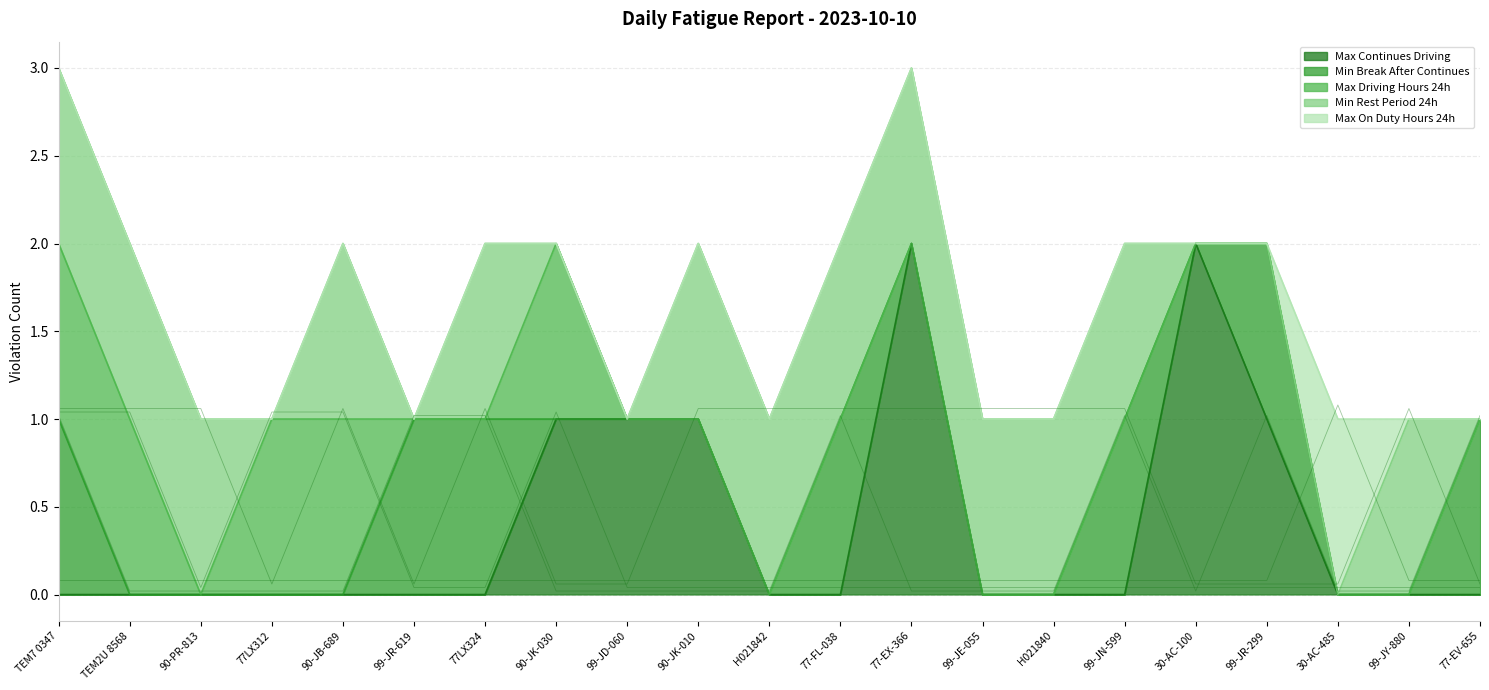

Which series ends up on top after the final intersection of Min Break After Continues and Min Rest Period 24h?

Min Break After Continues